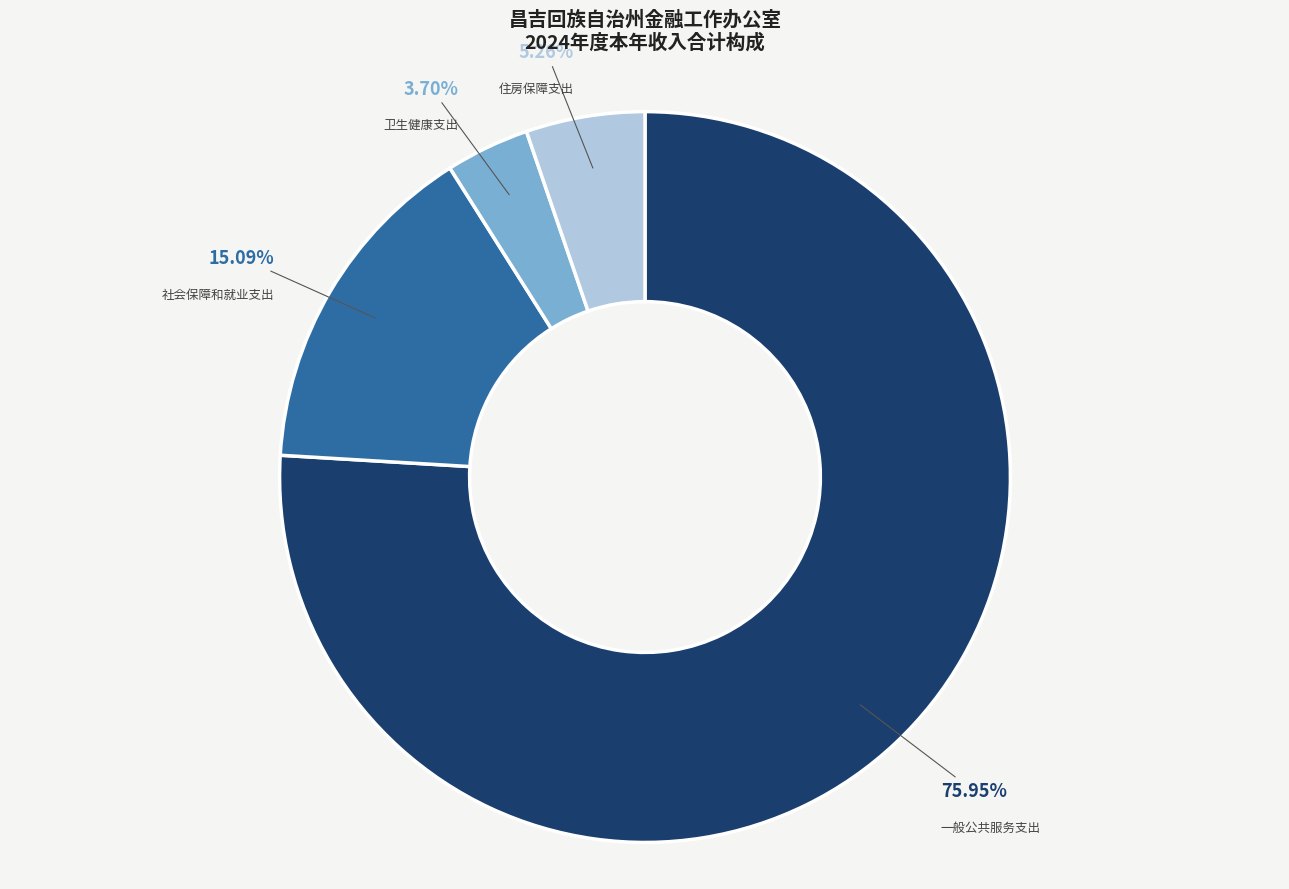

Which category has the smallest portion of the pie?

卫生健康支出